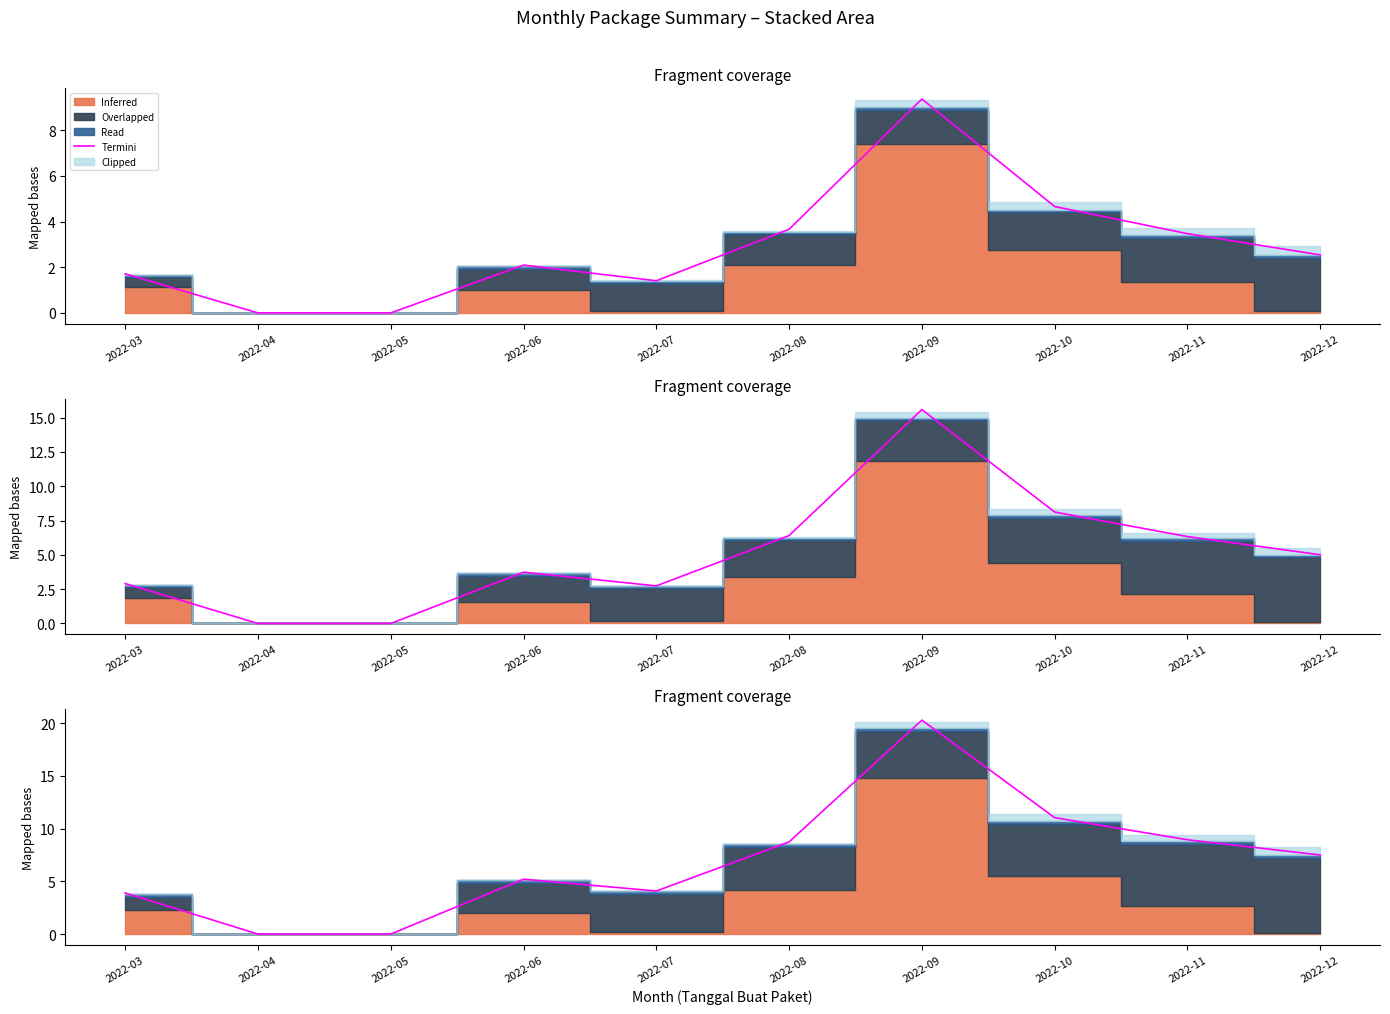

Does the chart display data point markers on the line(s)?

No